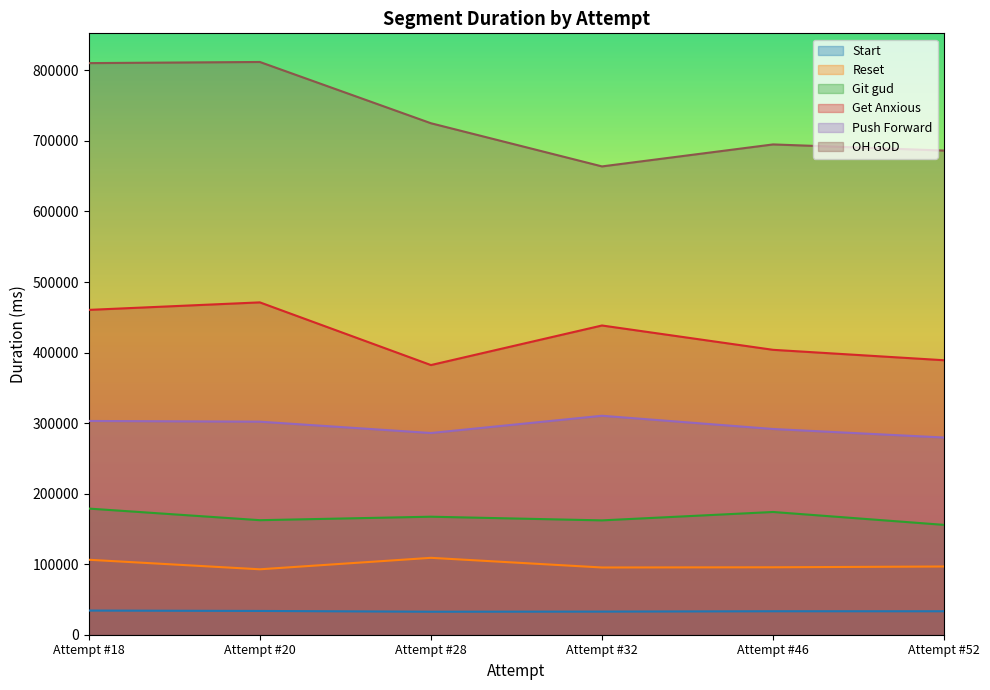

How many values in the Start series are below 33284?

3